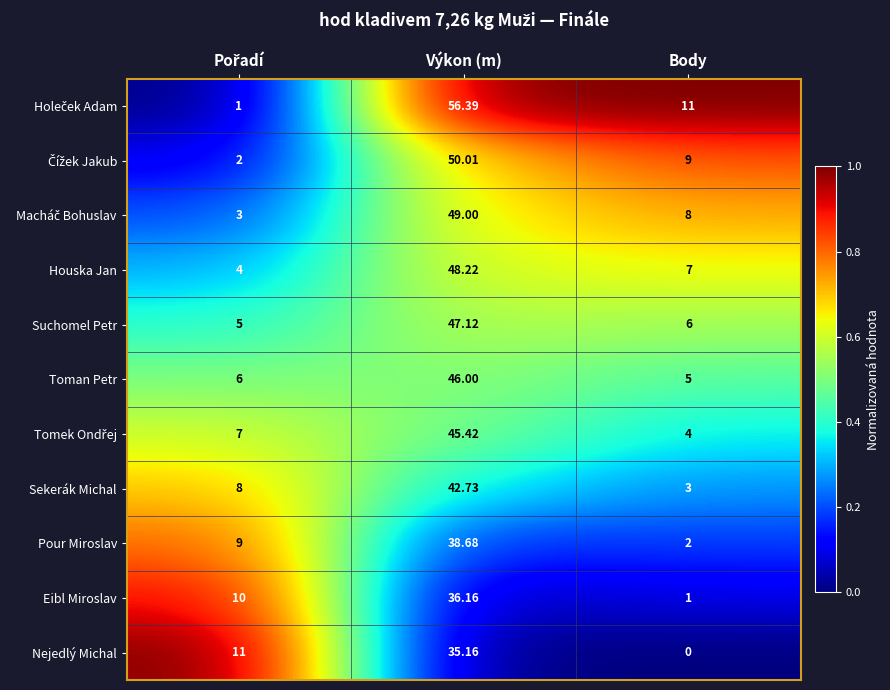

Where is Houska Jan nearest to the value 26?

Body